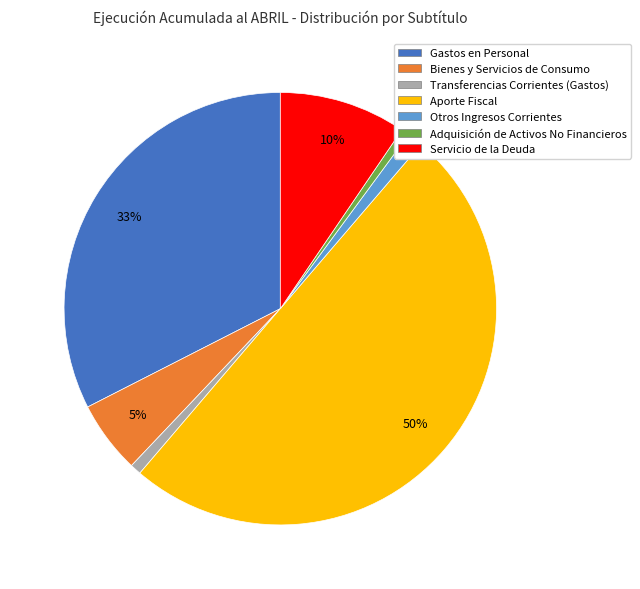

Count the number of slices in the pie.

7